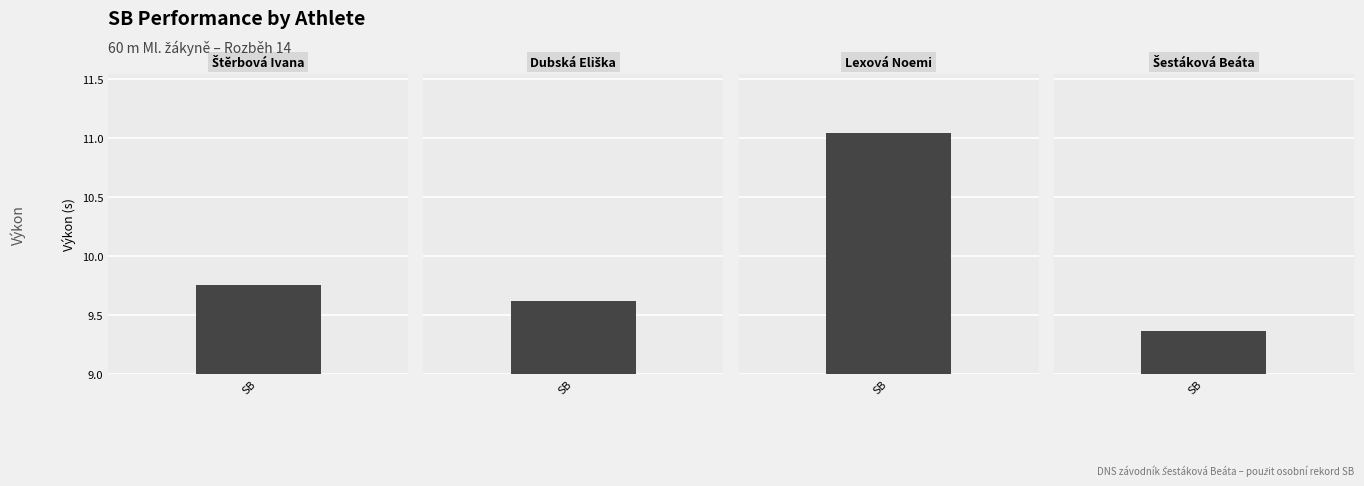

Rank the categories by value from highest to lowest.

Lexová Noemi, Štěrbová Ivana, Dubská Eliška, Šestáková Beáta